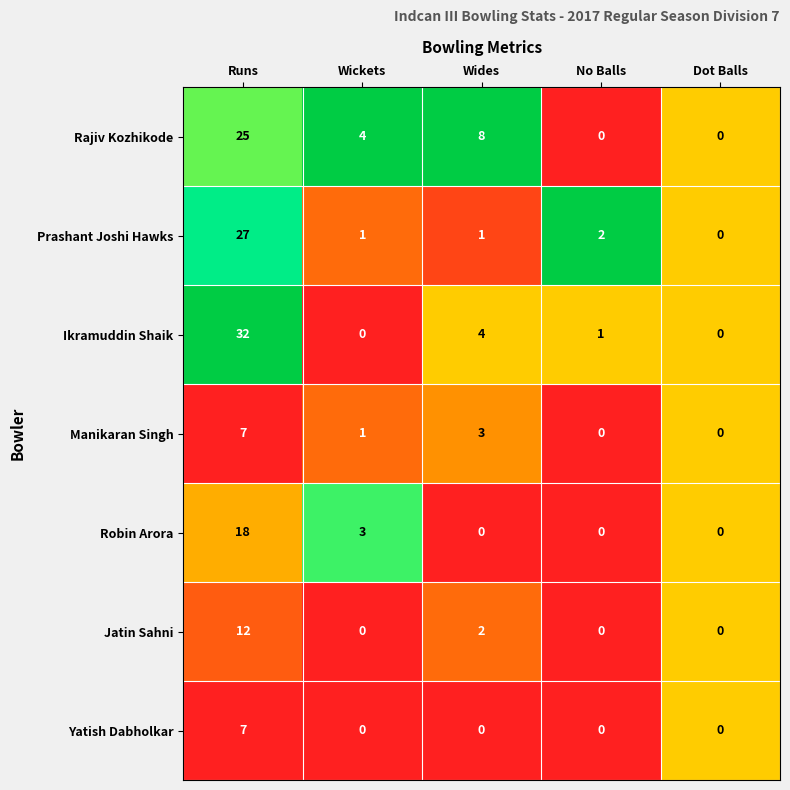

The Manikaran Singh series shows 3 at Wides. True or false?

True